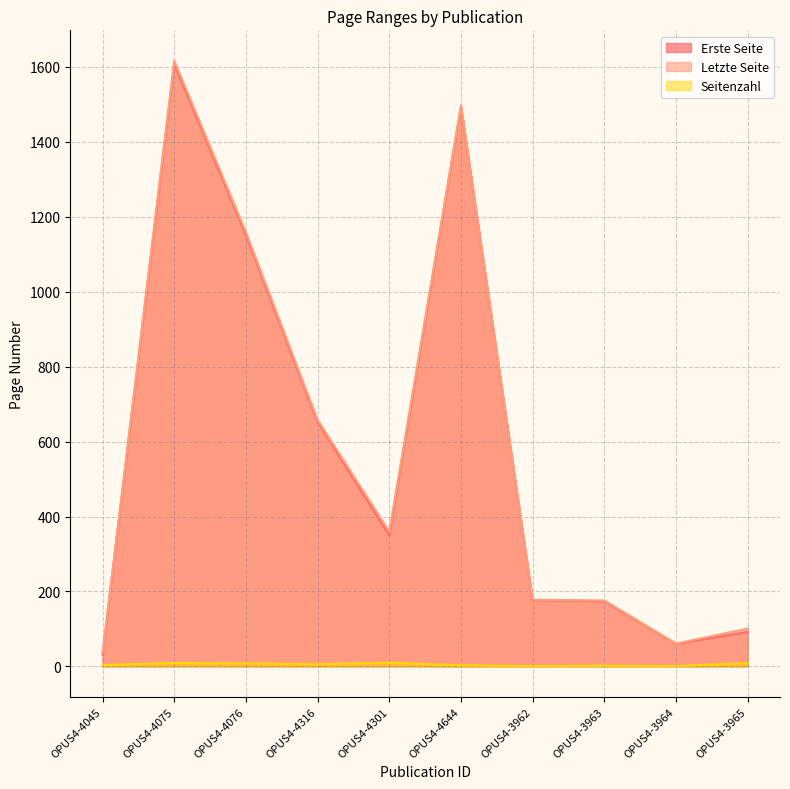

List the labels in order of Erste Seite value, smallest first.

OPUS4-4045, OPUS4-3964, OPUS4-3965, OPUS4-3963, OPUS4-3962, OPUS4-4301, OPUS4-4316, OPUS4-4076, OPUS4-4644, OPUS4-4075